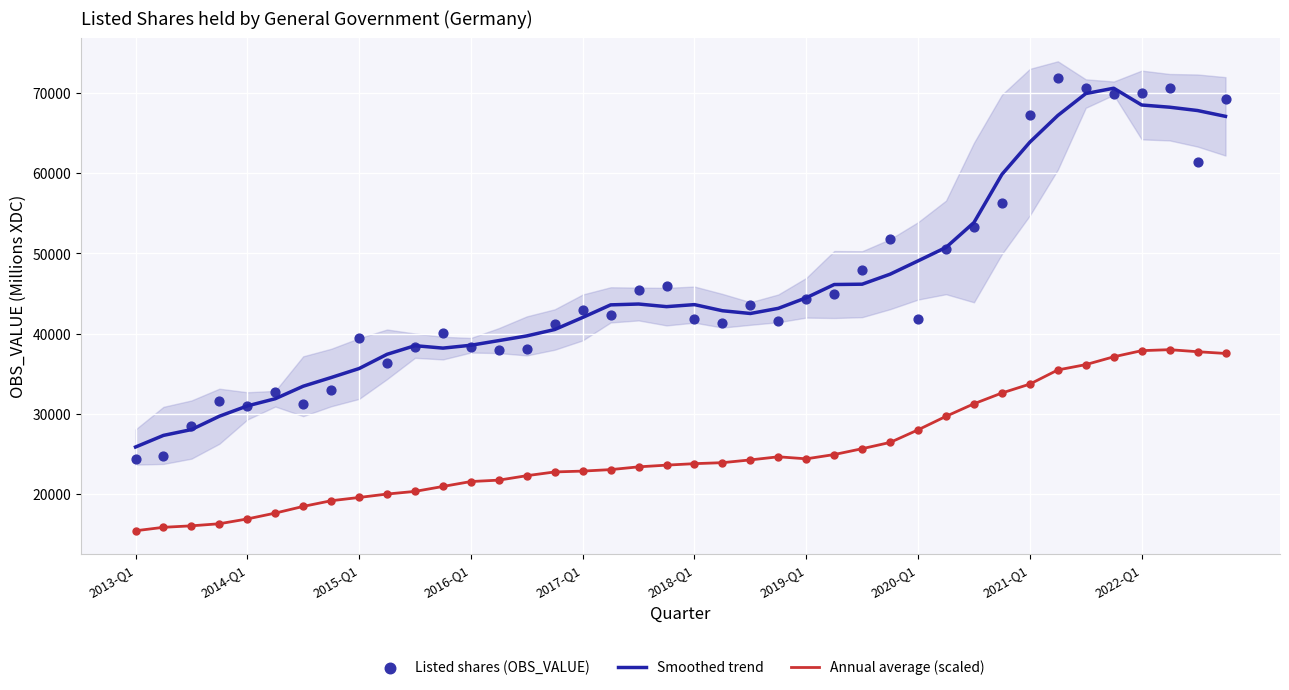

What is the minimum value for Smoothed trend?

25863.0